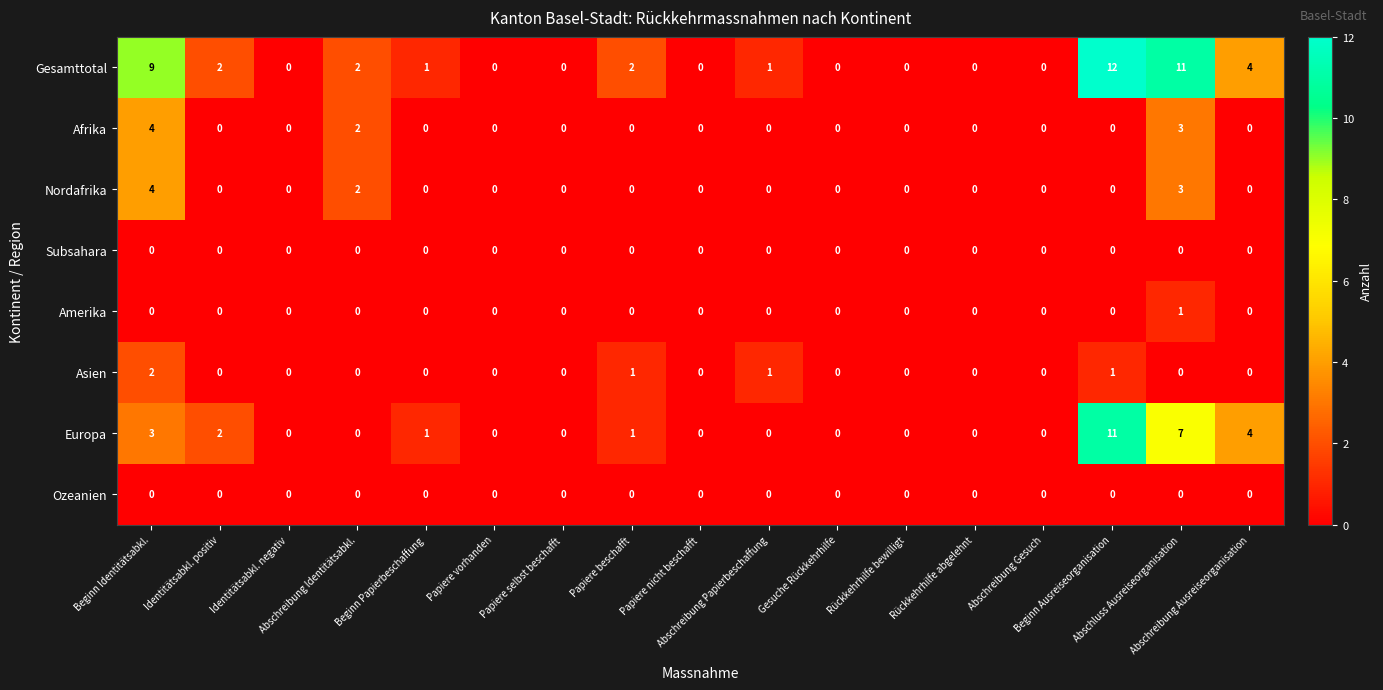

What is the sum of all Asien values?

5